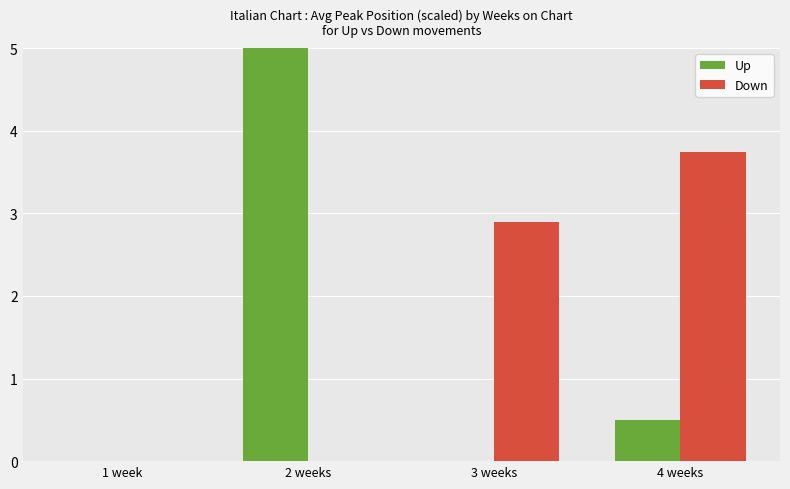

How many data points does each series have?

4